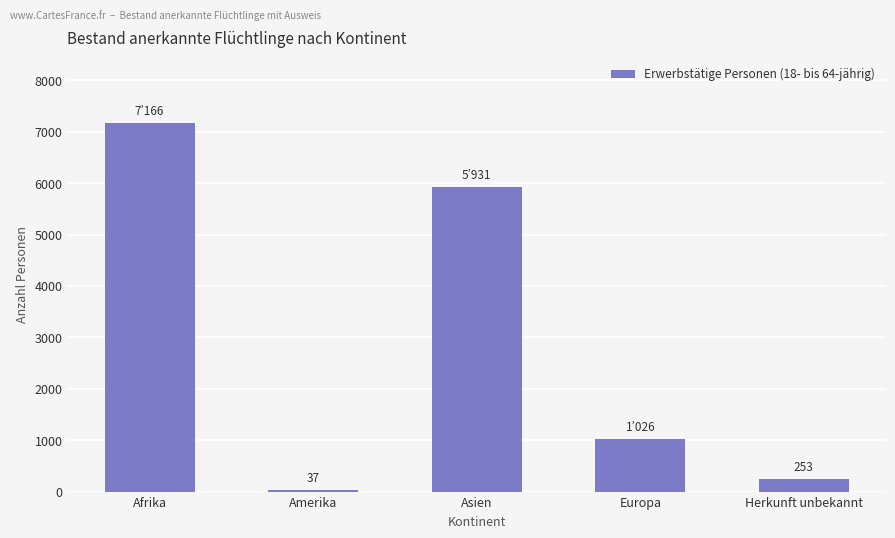

Approximately how many times larger is the value at Asien compared to Herkunft unbekannt?

23.4